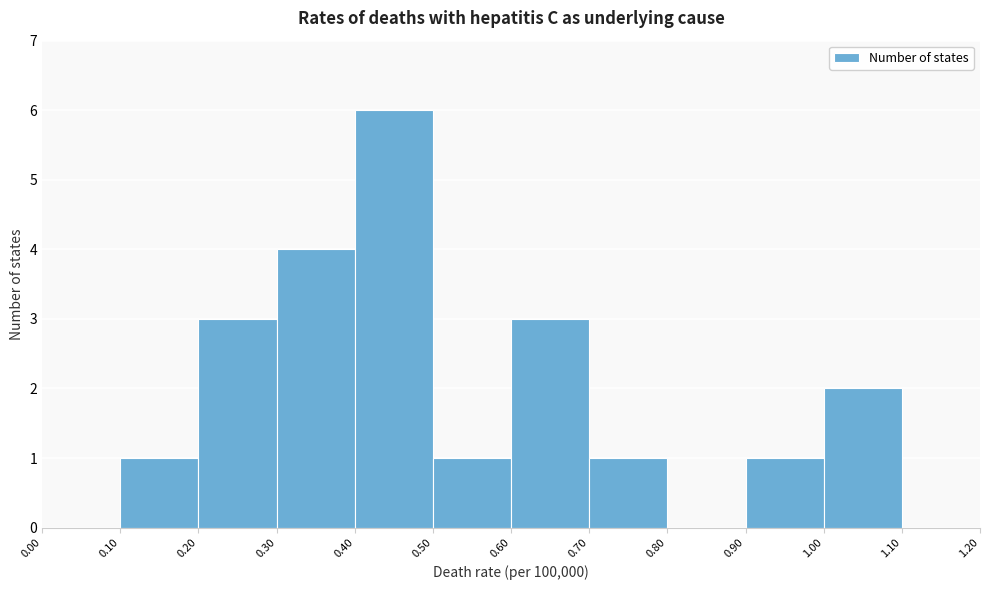

Over which range of the x-axis is the bar tallest?

0.40 to 0.50